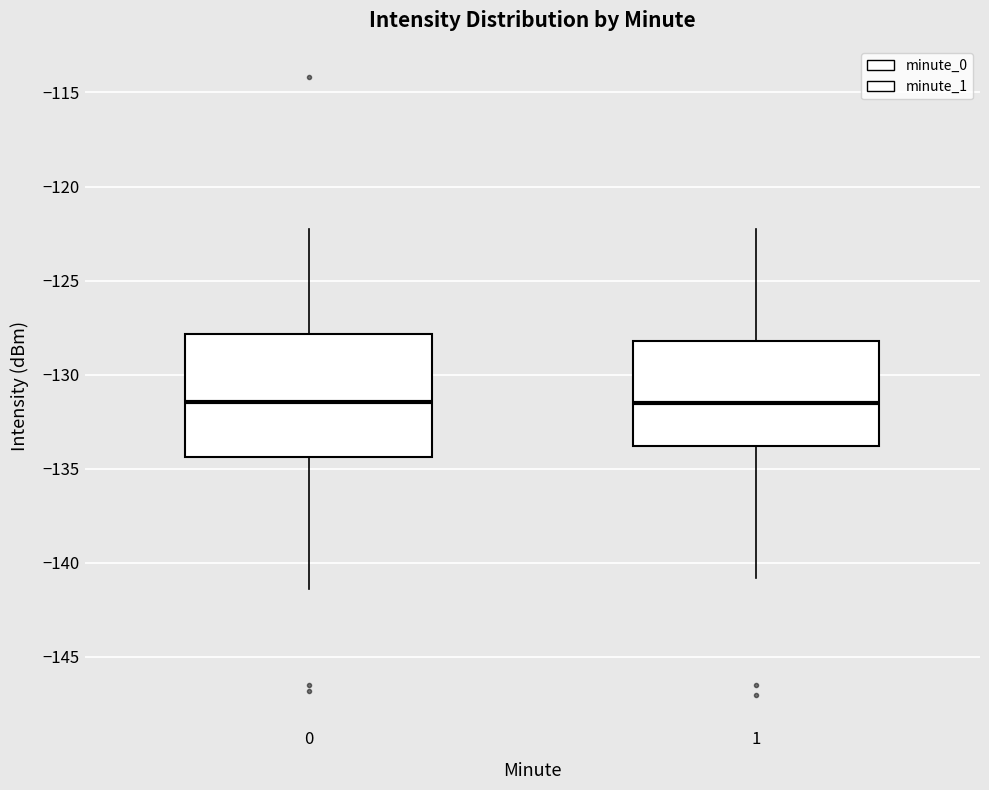

Where does the upper whisker of the box at x = 0 end on the y-axis? The values are not printed on the chart, so give them approximately, as read against the axis.

-122.5